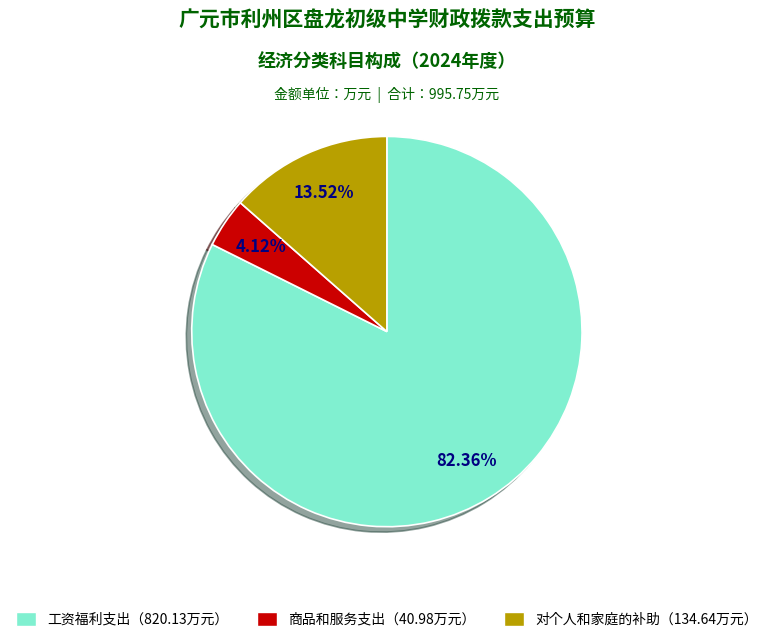

Is there any slice that represents more than half of the pie?

Yes